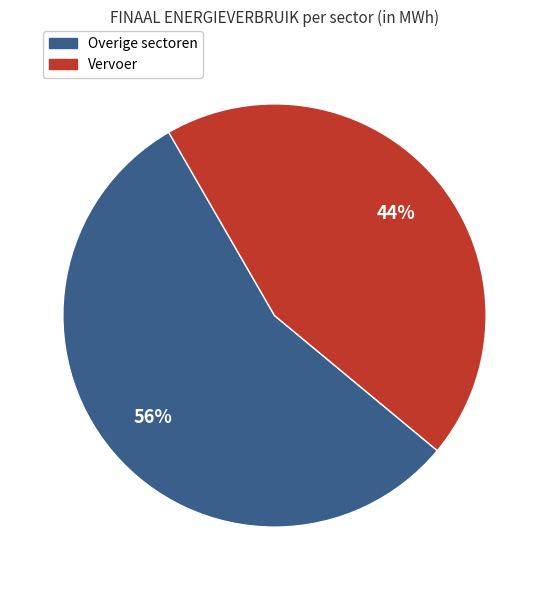

Does any single category account for the majority?

Yes